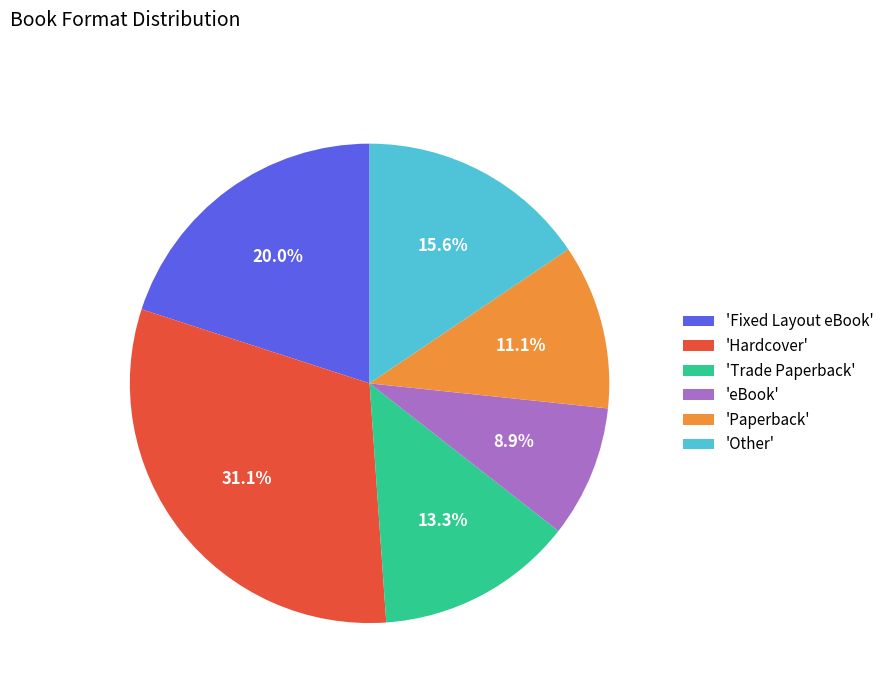

Does any single category account for the majority?

No